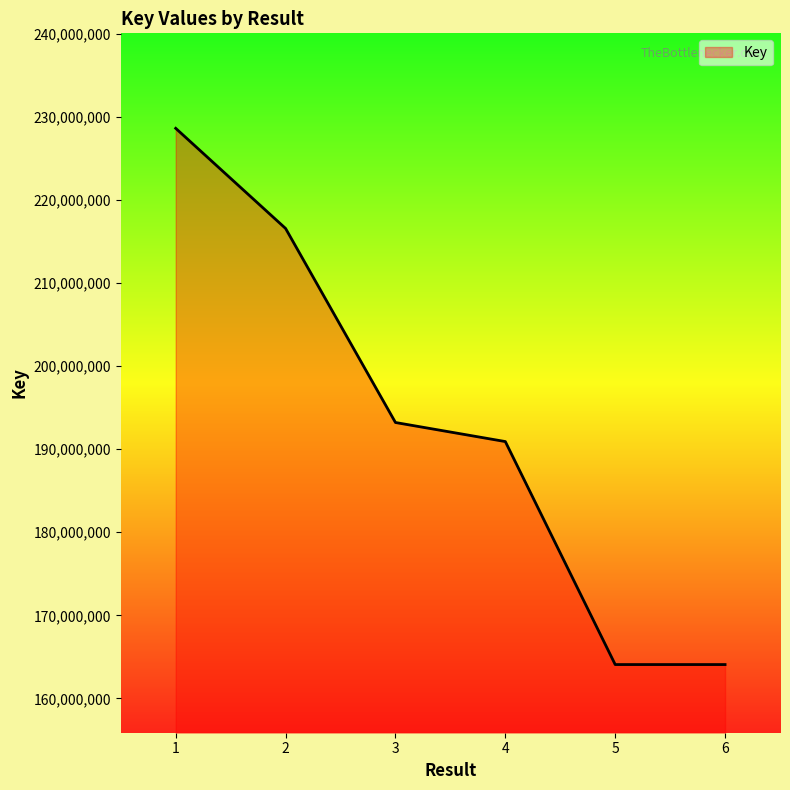

At which category does the chart reach its peak across all series?

1